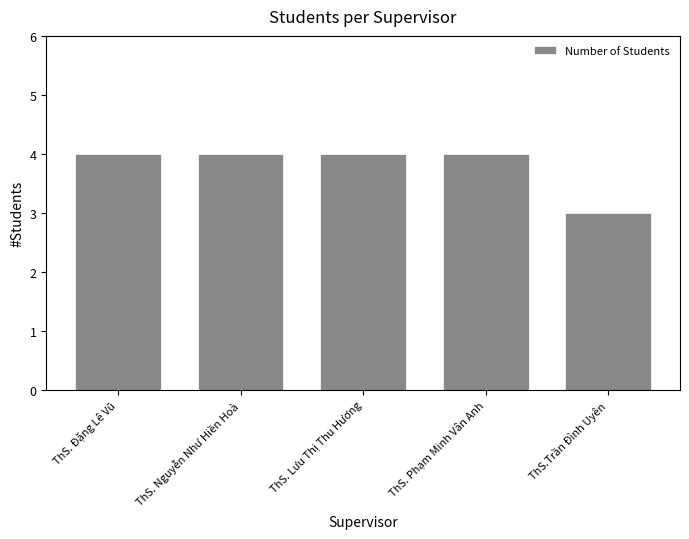

Between ThS.Trần Đình Uyên and ThS. Đặng Lê Vũ, which is larger?

ThS. Đặng Lê Vũ